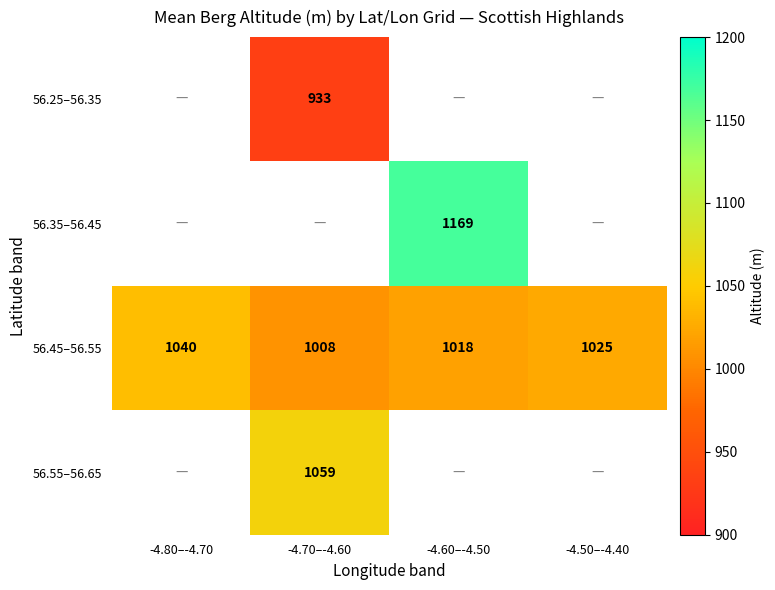

Is it true that 56.25–56.35 equals 1396 at -4.70–-4.60?

False